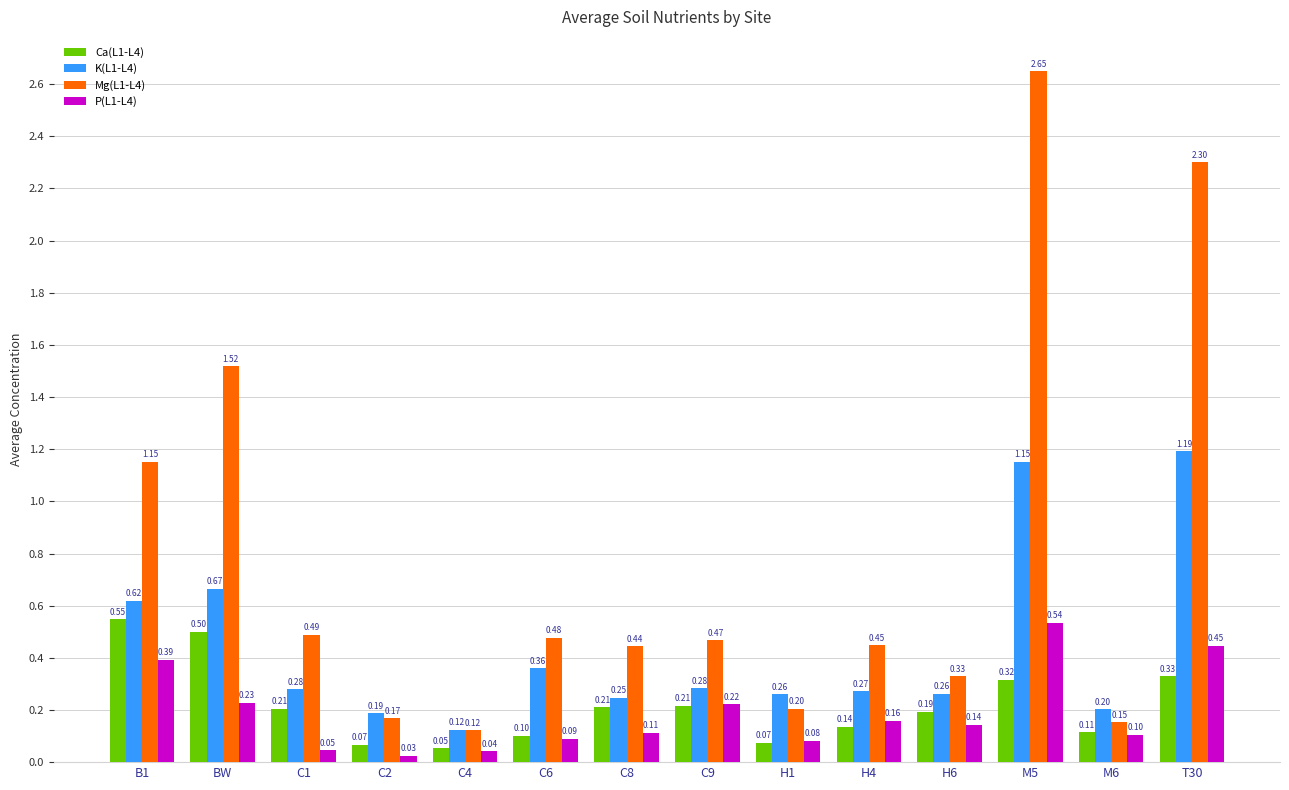

List the series in order of their peak value, lowest first.

P(L1-L4), Ca(L1-L4), K(L1-L4), Mg(L1-L4)